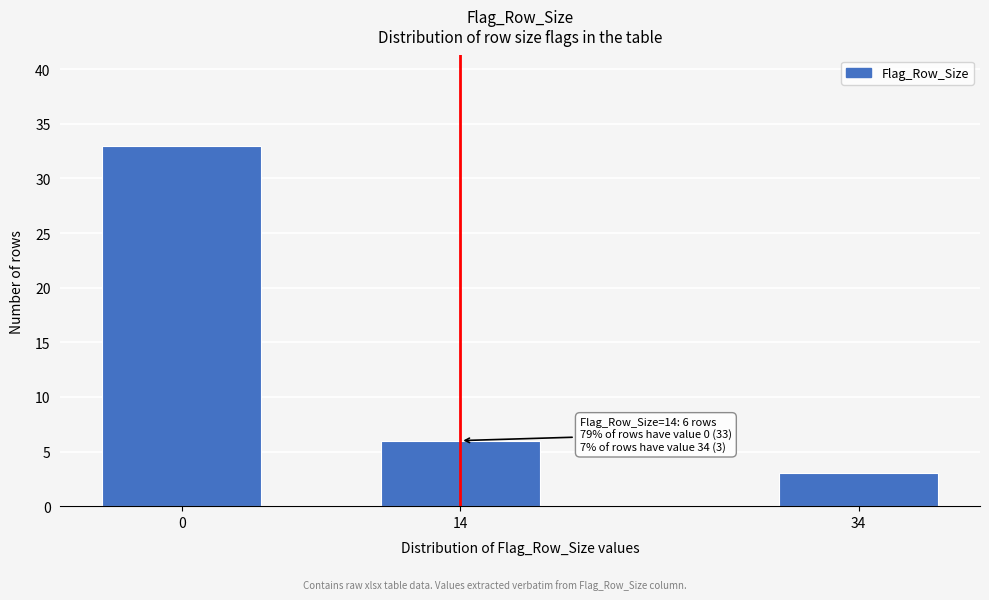

Reading left to right, extract all data points from this chart.

33	6	3